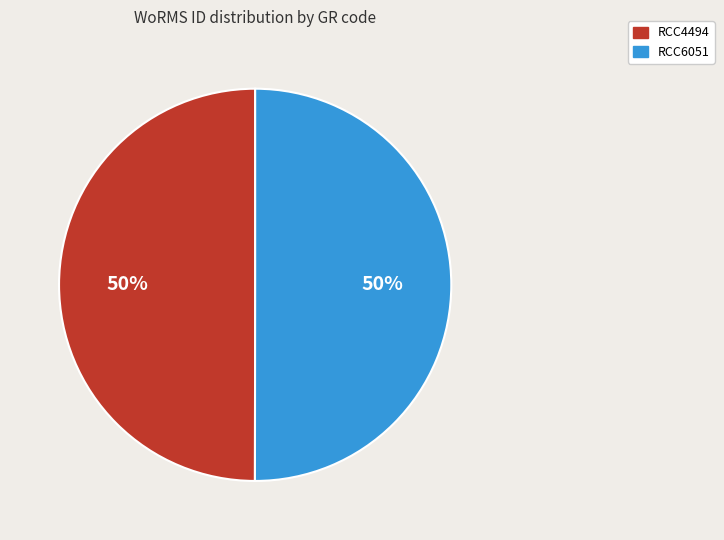

The RCC4494 slice represents 60% of the pie. True or false?

False